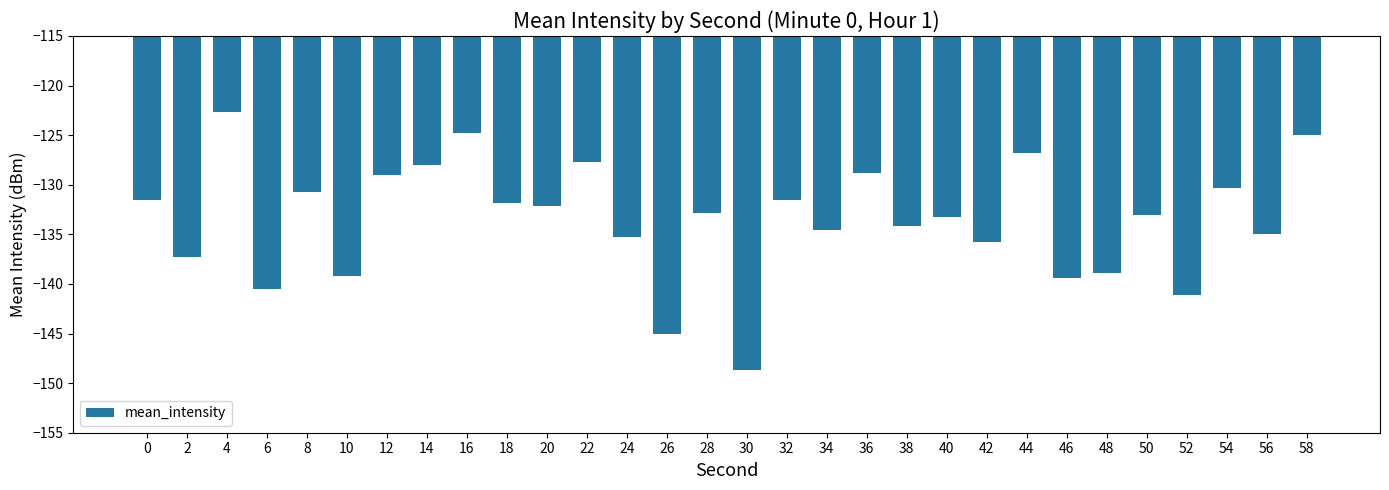

The value at 22 is -228.7. True or false?

False